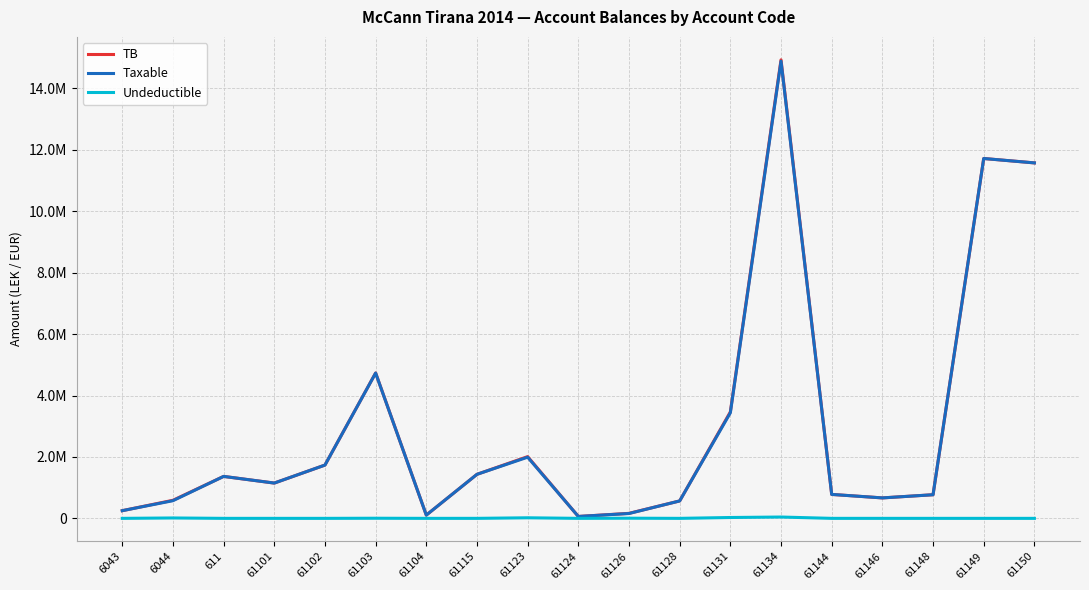

At which category does TB reach its first local valley?

61101